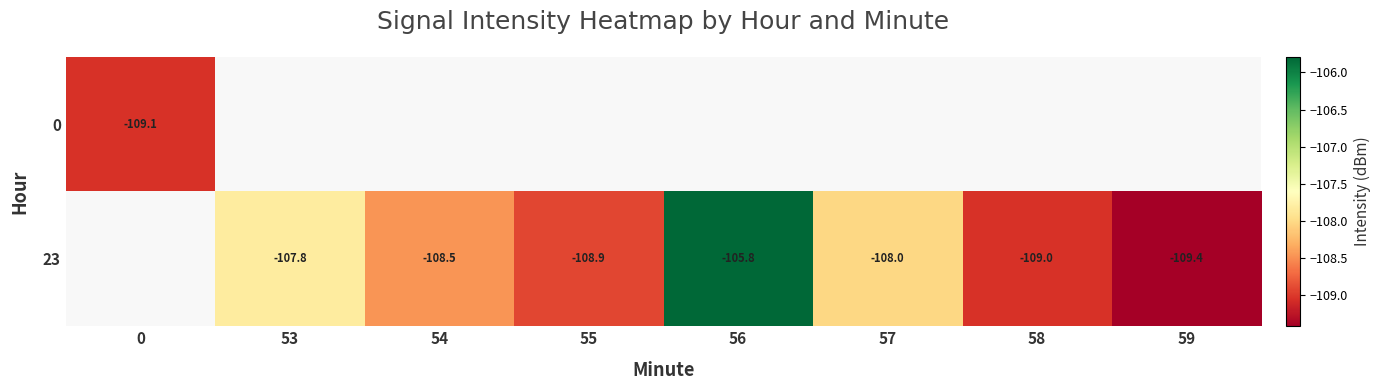

What is the highest value of the 0 series?

-109.1